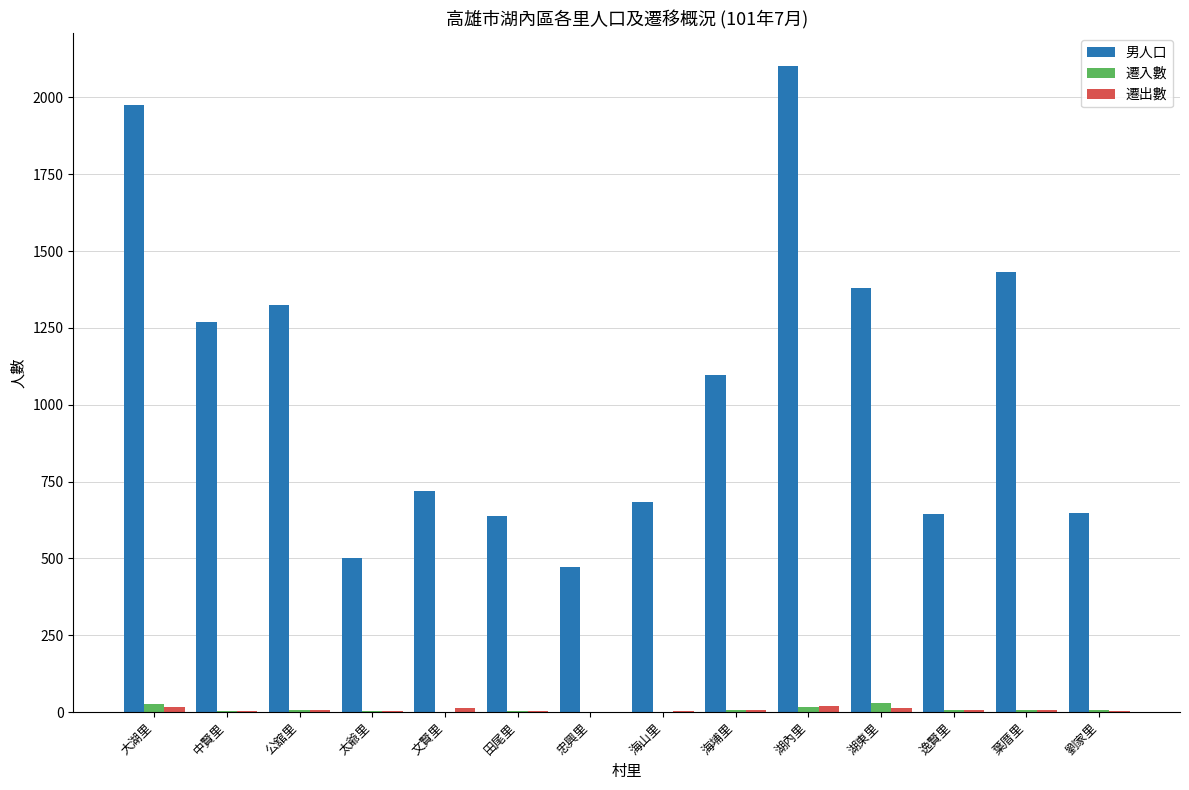

What is the total value across all series at 公舘里?

1337